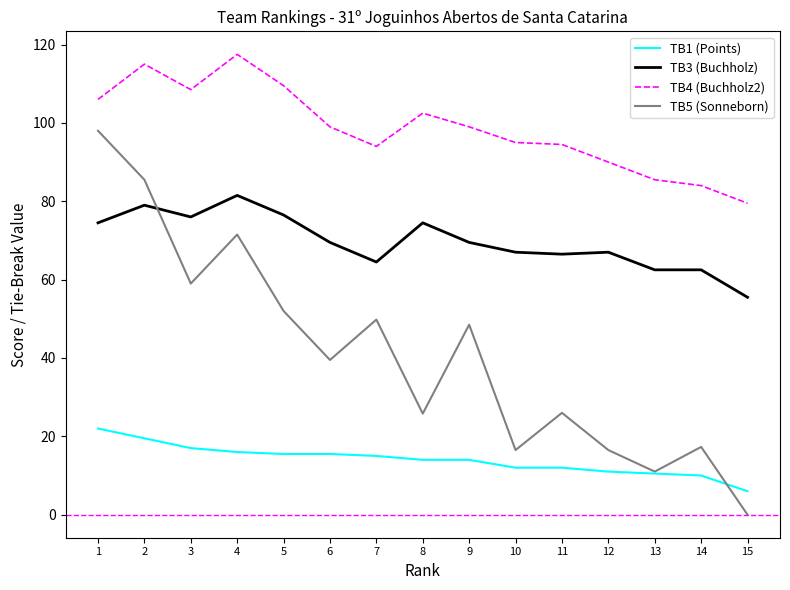

What is the minimum value for TB1 (Points)?

6.0